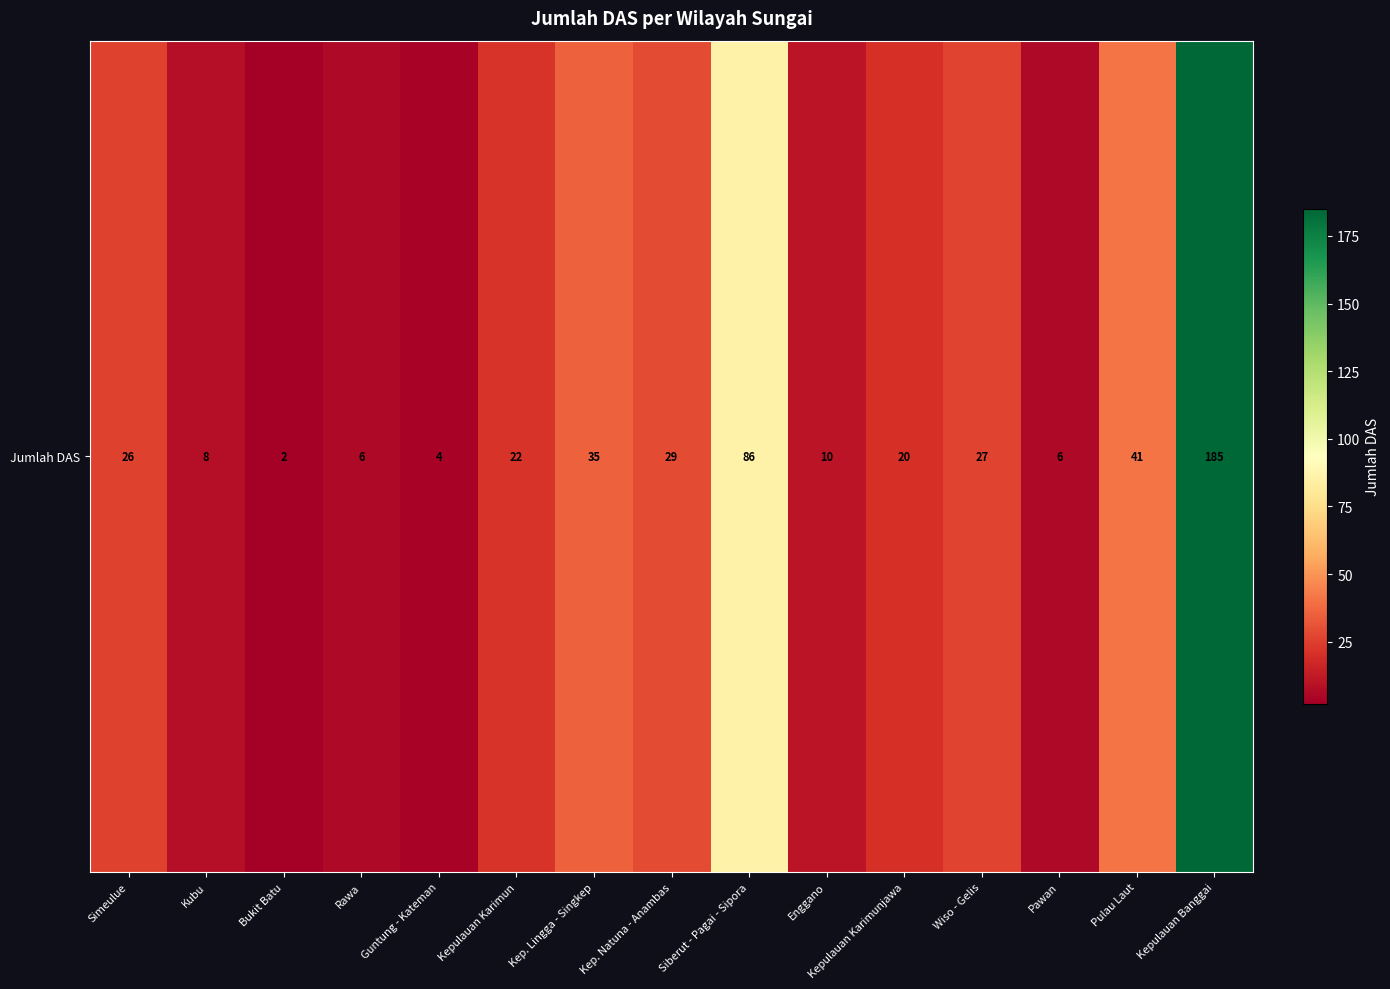

What is the change in value from Bukit Batu to Pulau Laut?

+39